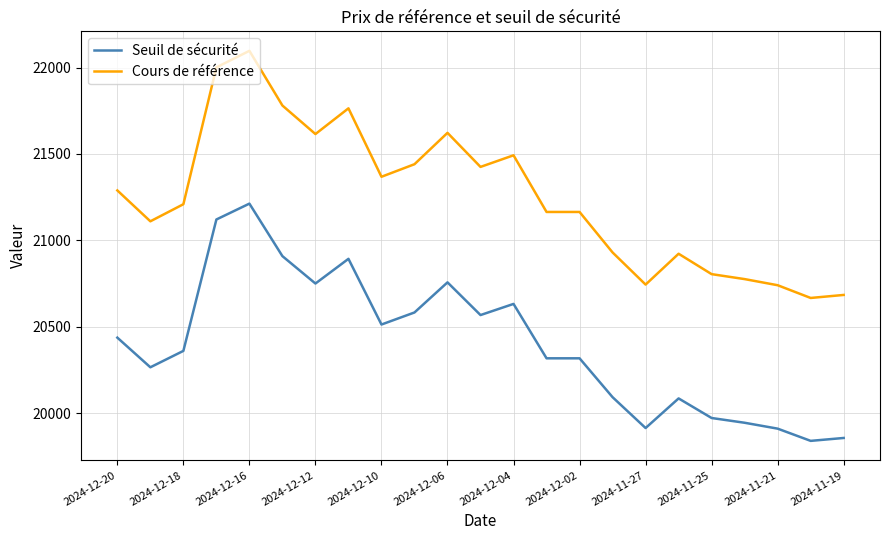

What is the difference between the maximum and minimum values in the Cours de référence series?

1429.6